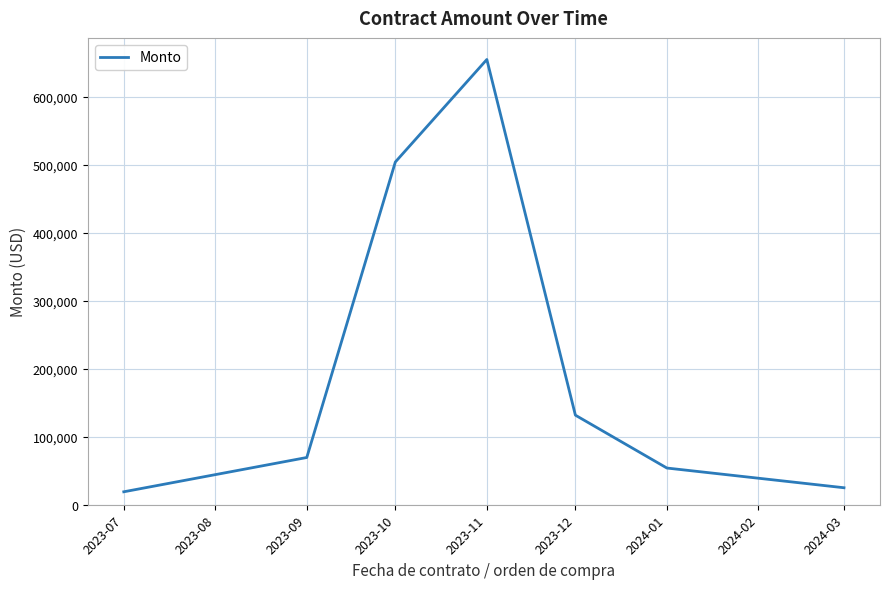

Reading left to right, what are all the values shown in this chart?

19055.6	69500.0	504257.0	655057.4	131775.0	54000.0	25000.0